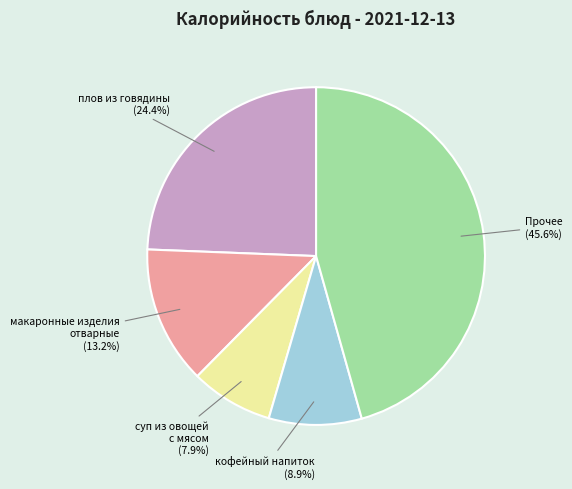

Does any single category account for the majority?

No